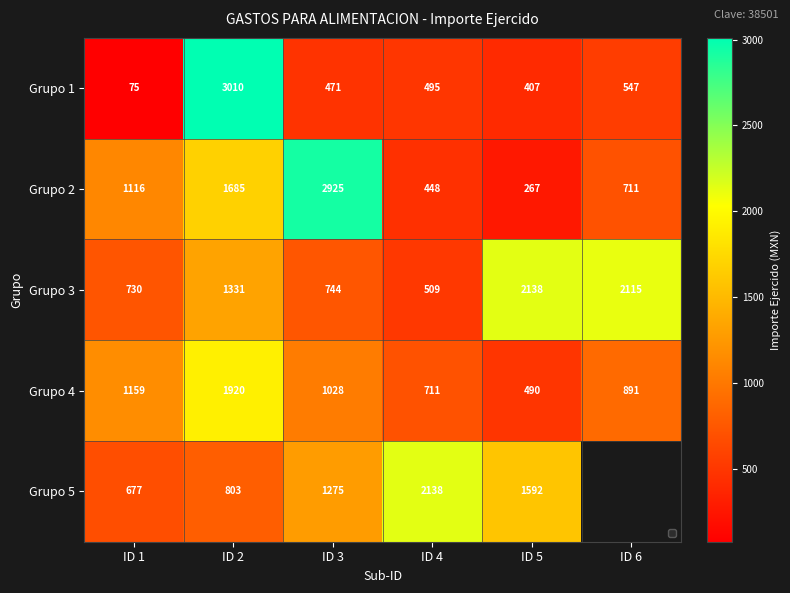

At which label is Grupo 2 closest to 1596?

ID 2